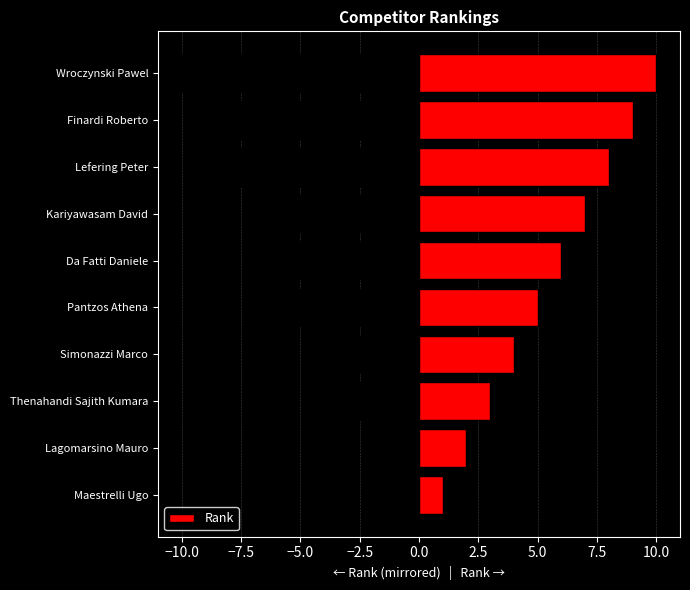

Rank the categories by Rank value from highest to lowest.

Wroczynski Pawel, Finardi Roberto, Lefering Peter, Kariyawasam David, Da Fatti Daniele, Pantzos Athena, Simonazzi Marco, Thenahandi Sajith Kumara, Lagomarsino Mauro, Maestrelli Ugo